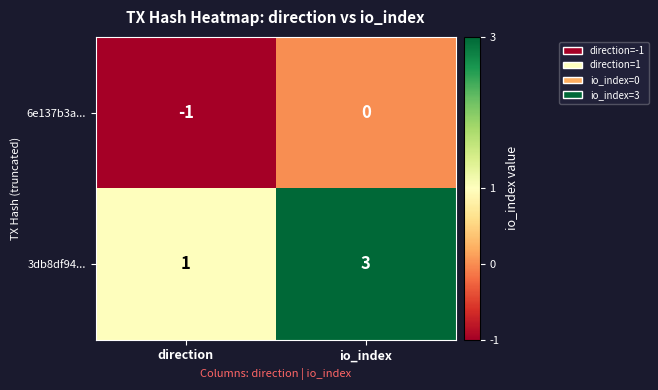

What is the maximum value shown in the chart?

3